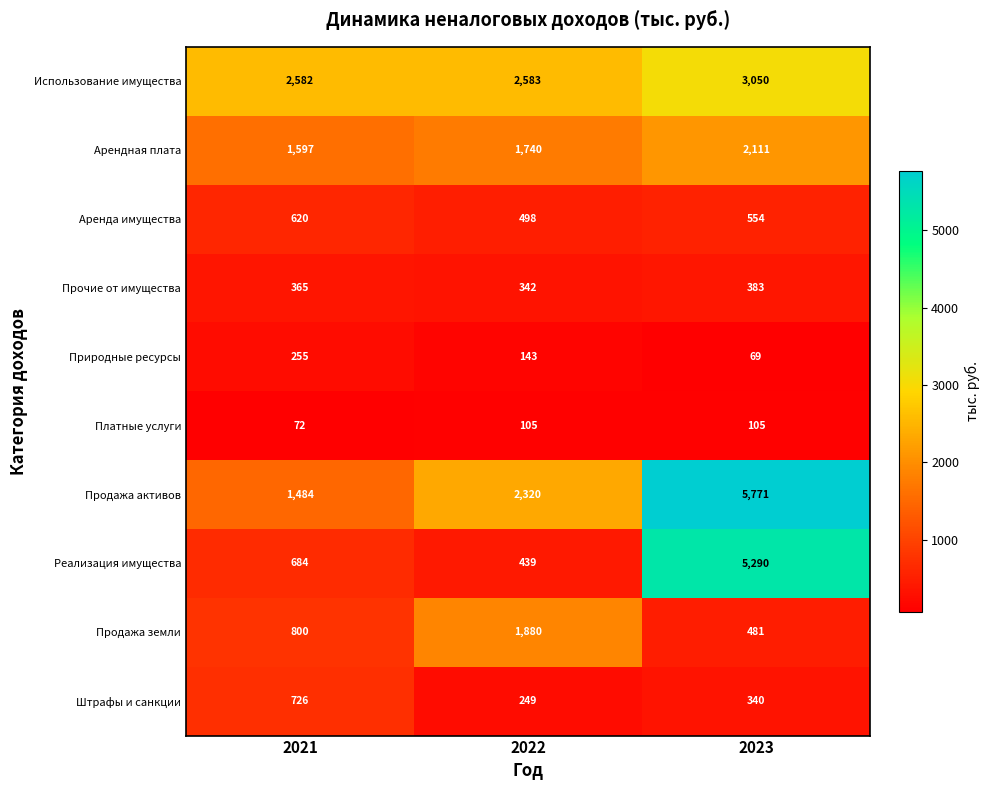

Read the Природные ресурсы value at 2021, to the nearest 50.

250